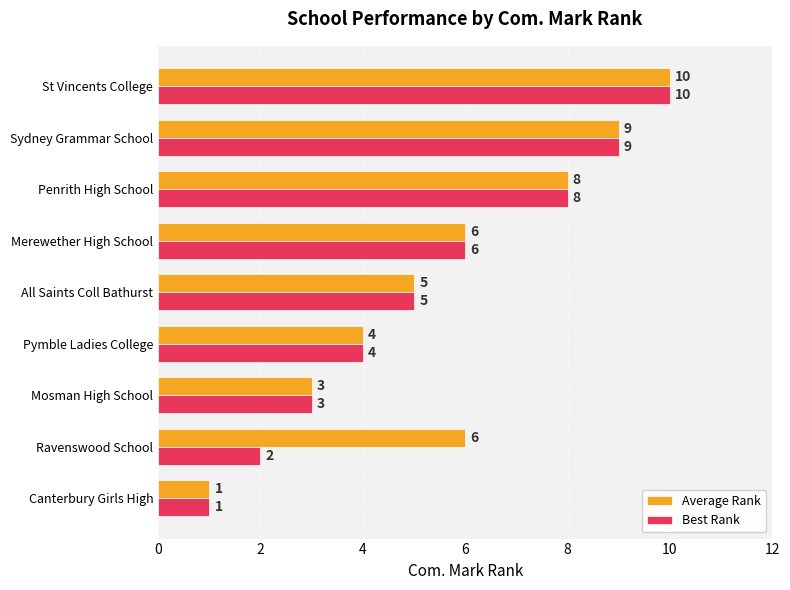

How many categories are shown in the chart?

9